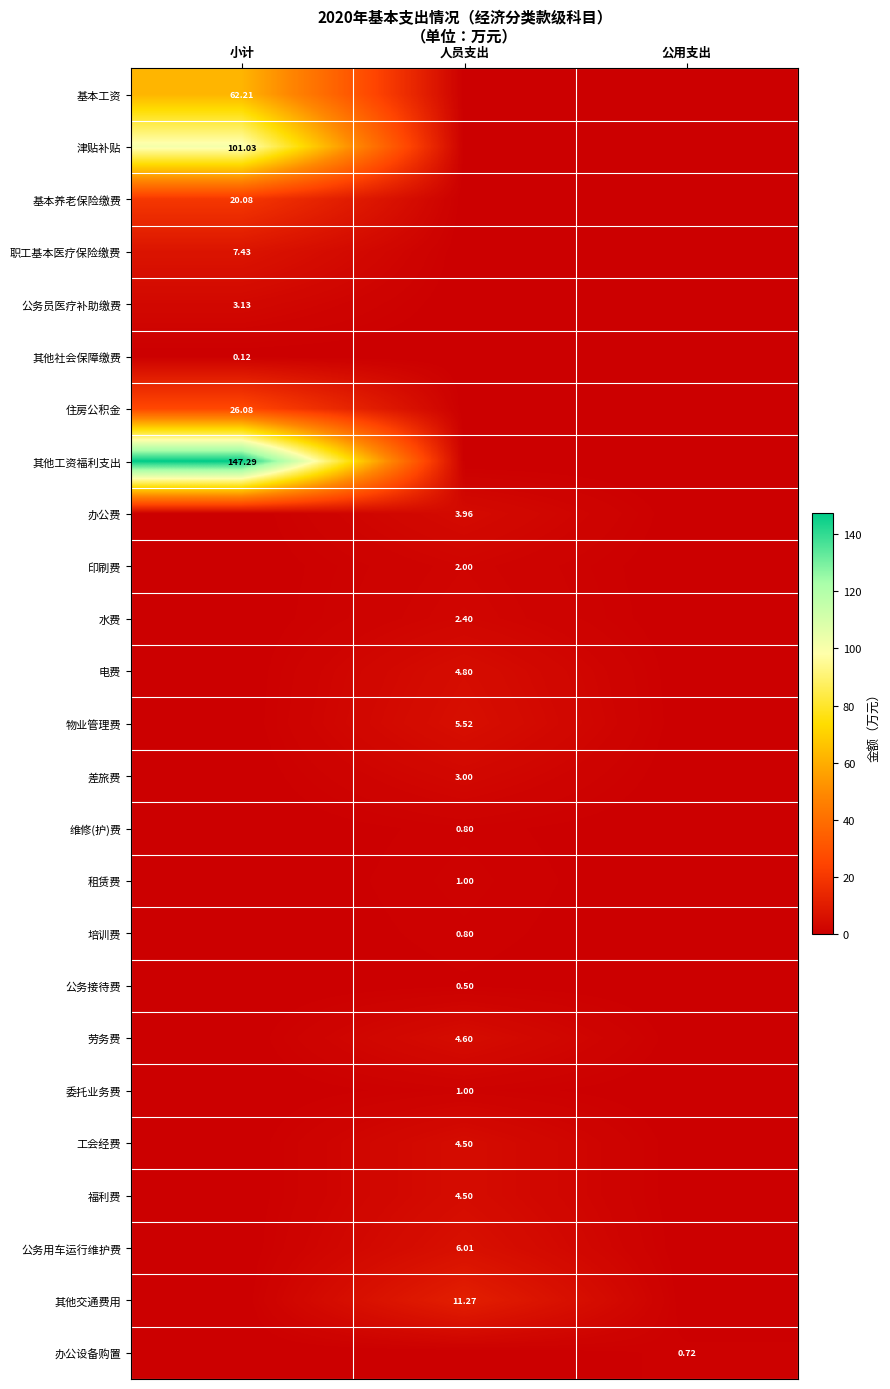

Which category has the highest value across all series?

小计